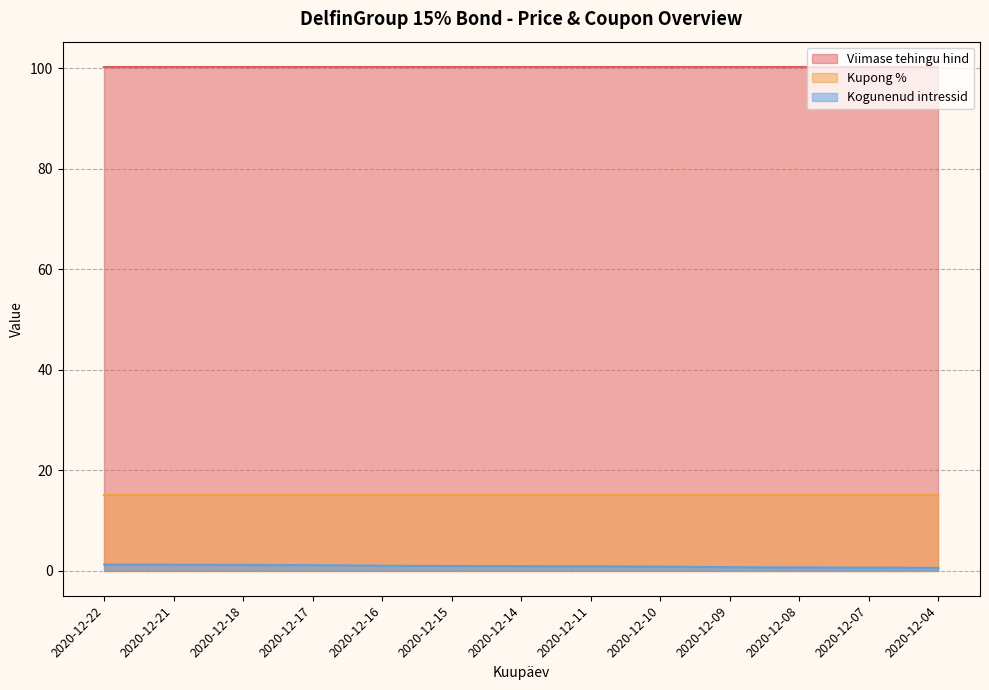

At which category is the sum across all series the highest?

2020-12-22